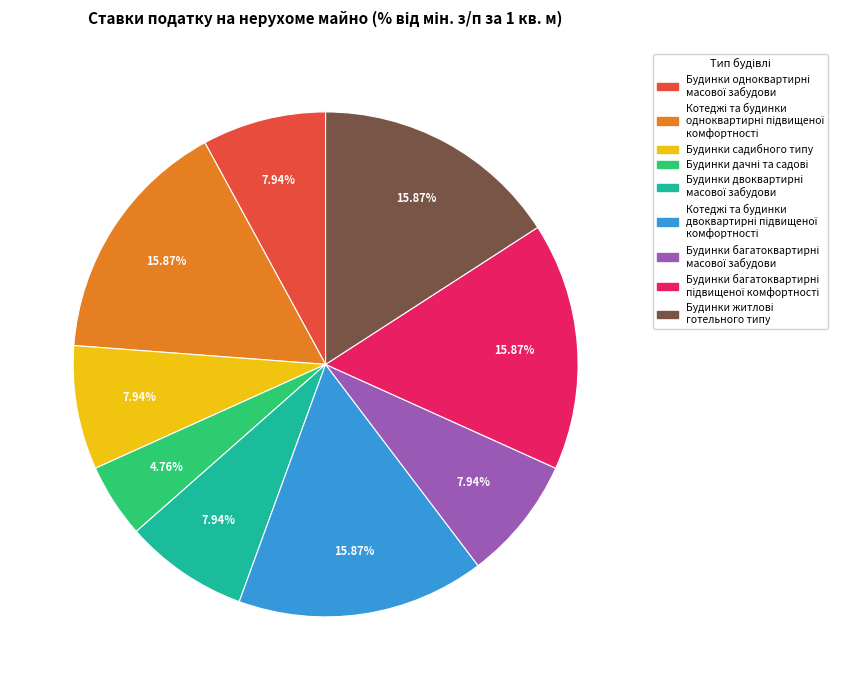

Count the number of slices in the pie.

9